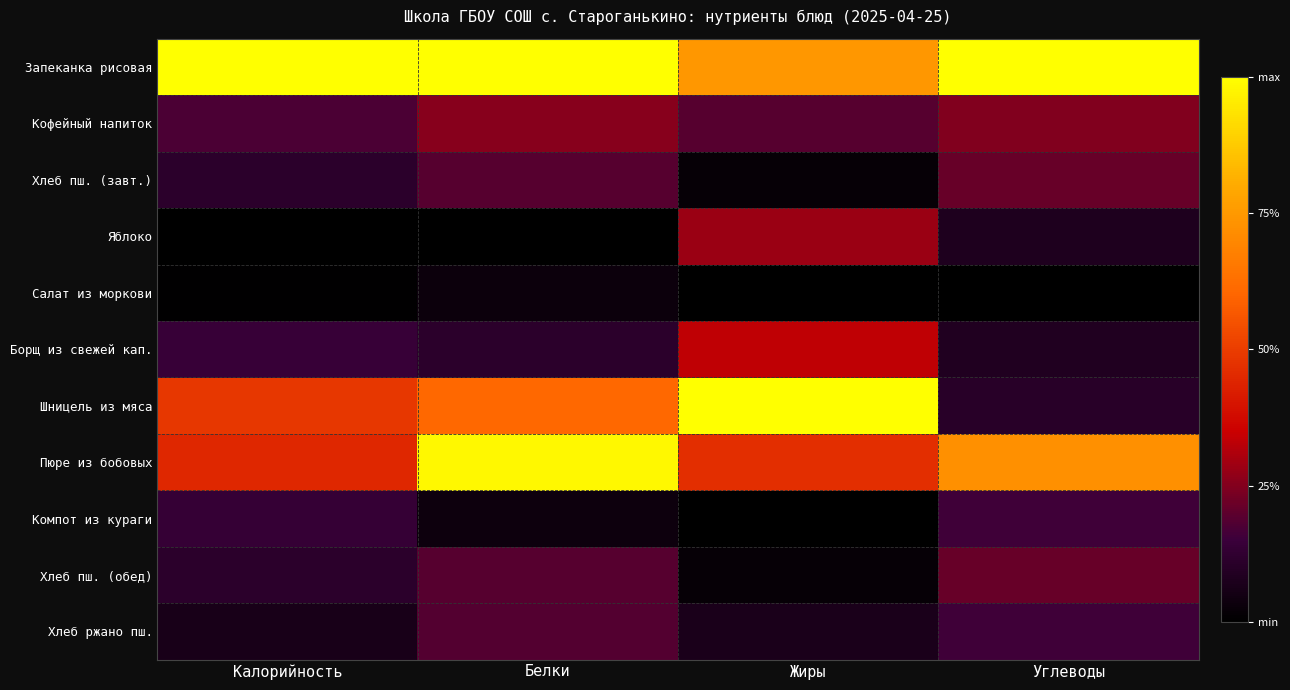

What is the greatest value displayed?

1.0